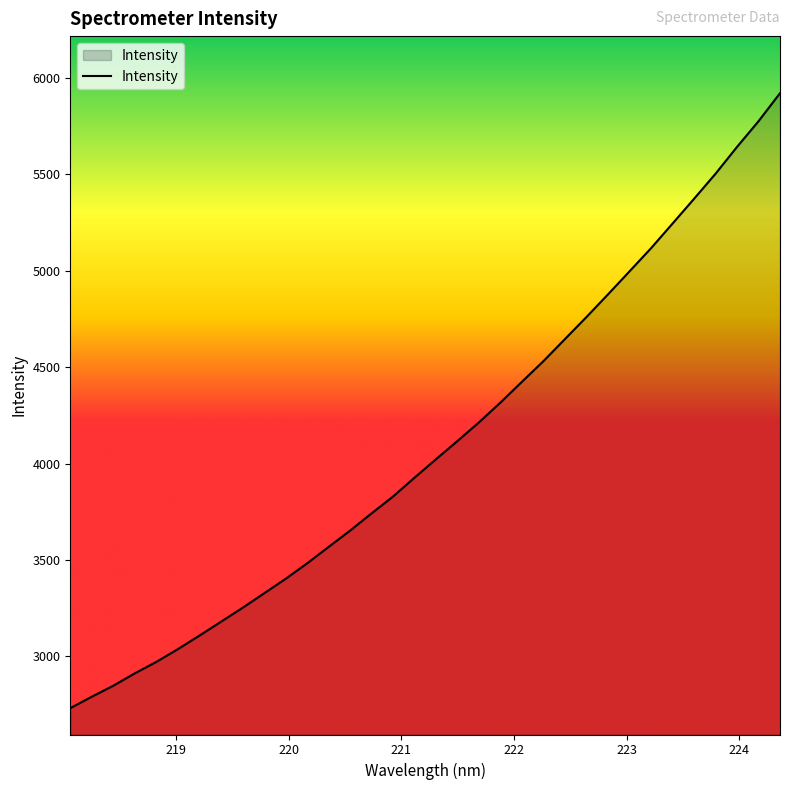

What is the minimum value shown in the chart?

2731.9